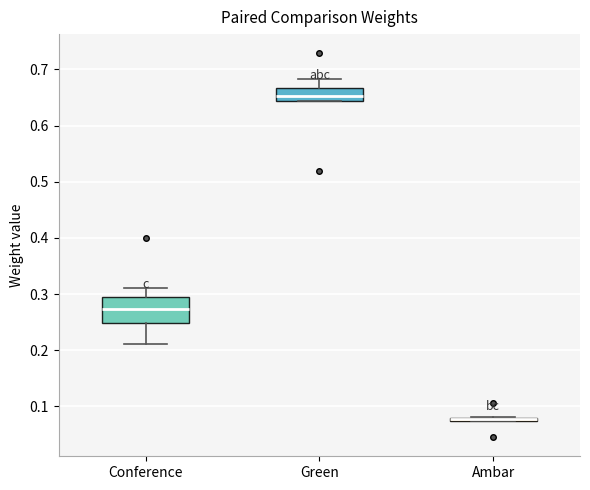

Where is the upper edge of the box for Conference on the y-axis? The values are not printed on the chart, so give them approximately, as read against the axis.

0.29